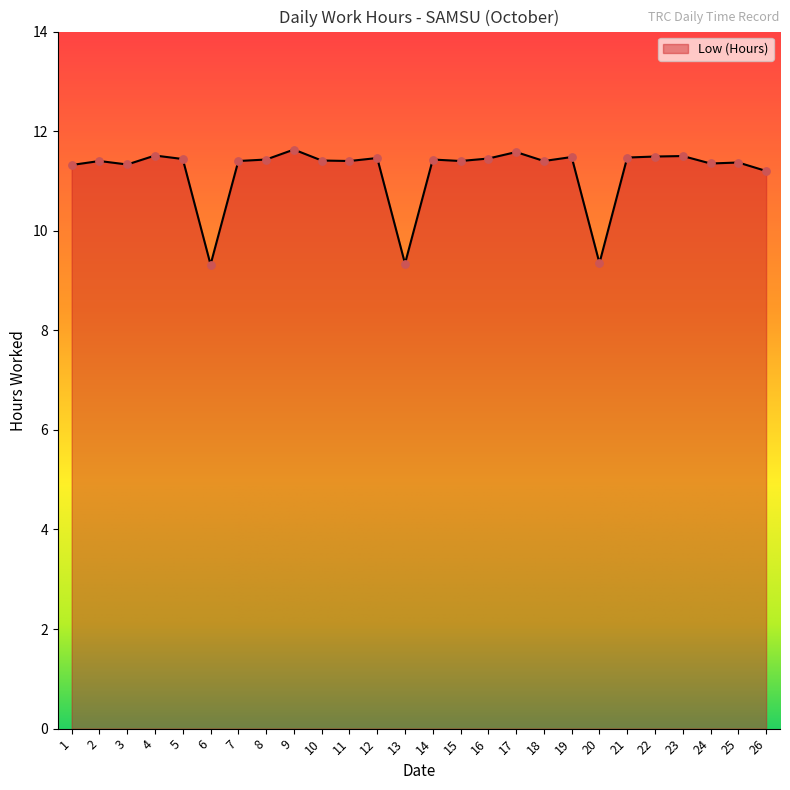

What is the ratio of the value at 6 to the value at 14?

0.8